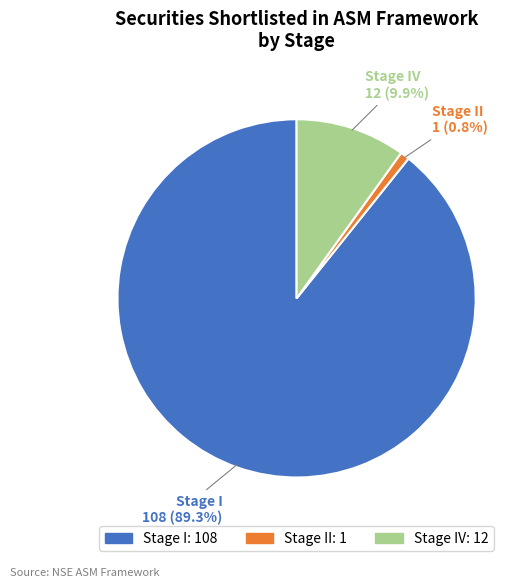

Is there any slice that represents more than half of the pie?

Yes